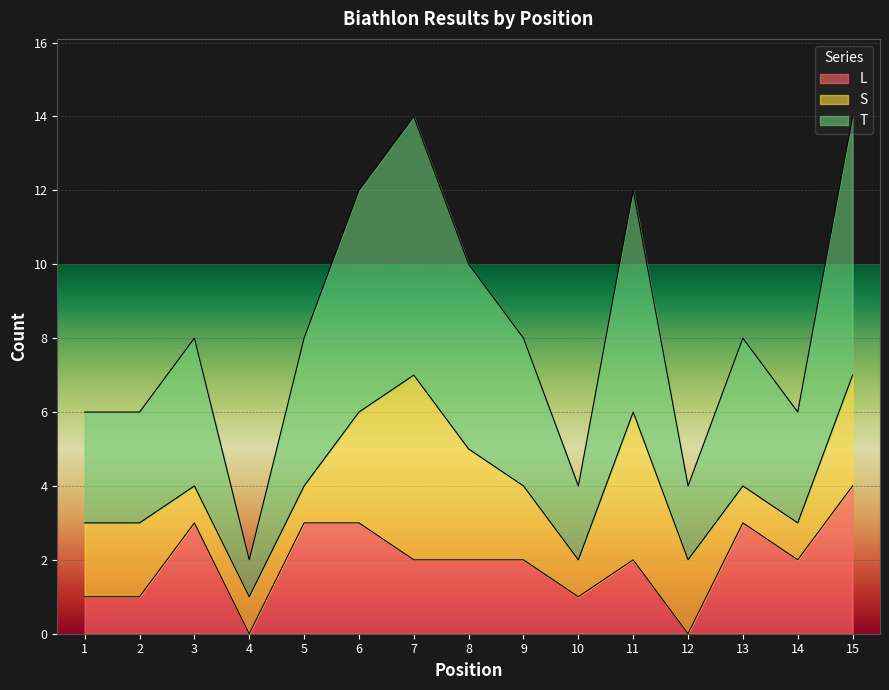

What is the total value across all series at 11?

12